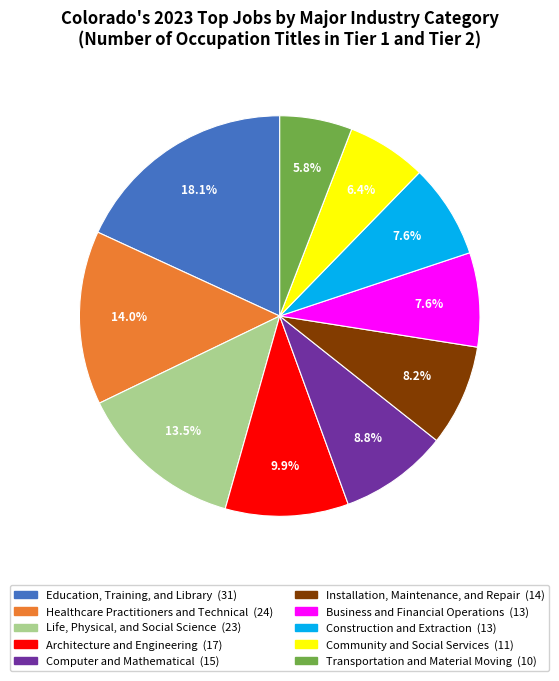

Between Education, Training, and Library and Installation, Maintenance, and Repair, which is larger?

Education, Training, and Library